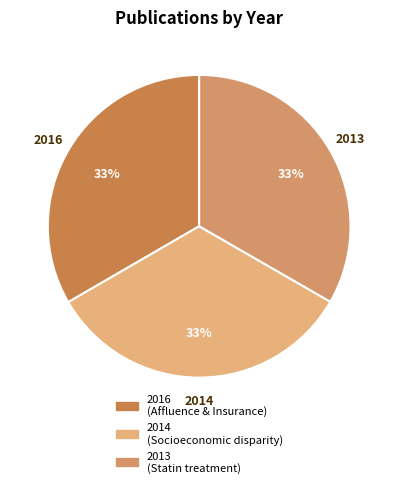

Rank the categories by value from lowest to highest.

Long-term effects of statin treatment, Socioeconomic disparity in survival, Affluence and Private Health Insurance